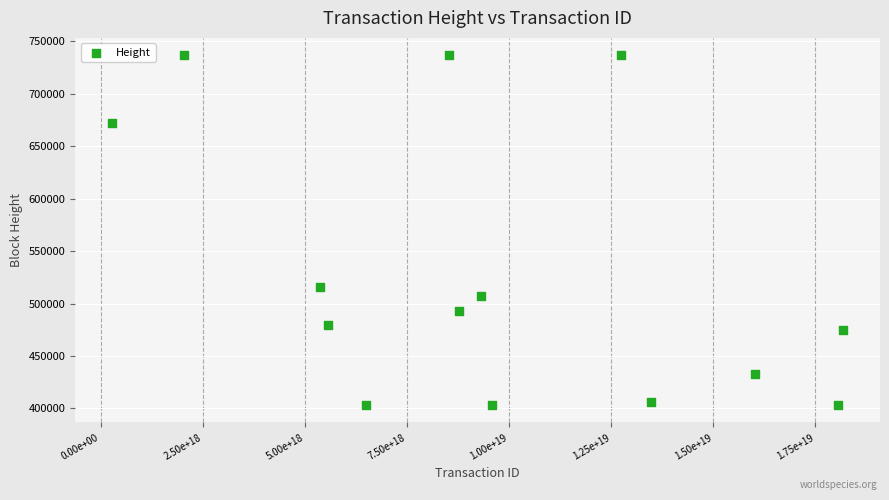

What Y value in the scatter plot is closest to 569889?

515555